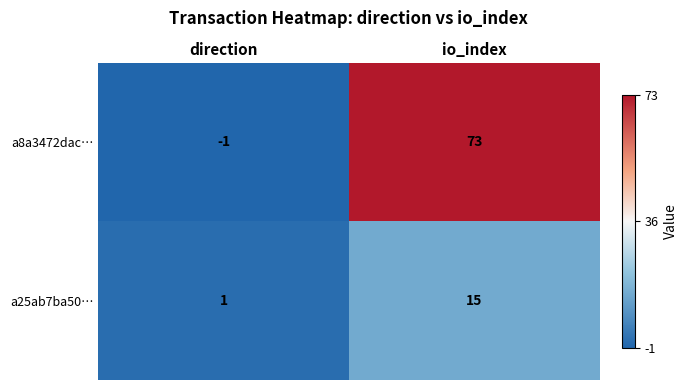

Where is a8a3472dac… nearest to the value 36?

direction